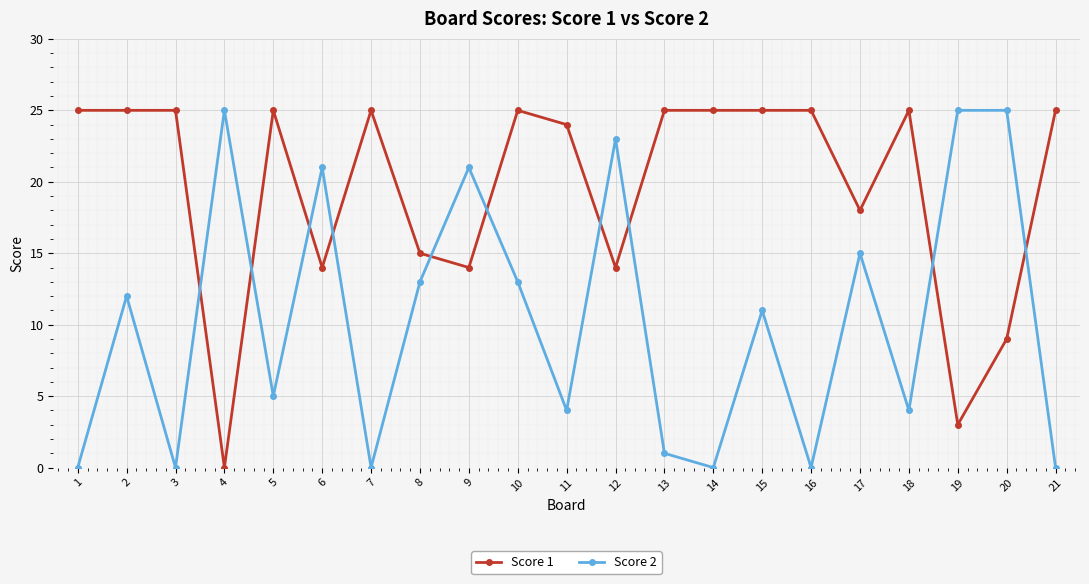

What is the value of the Score 1 point at the 17th from the left?

18